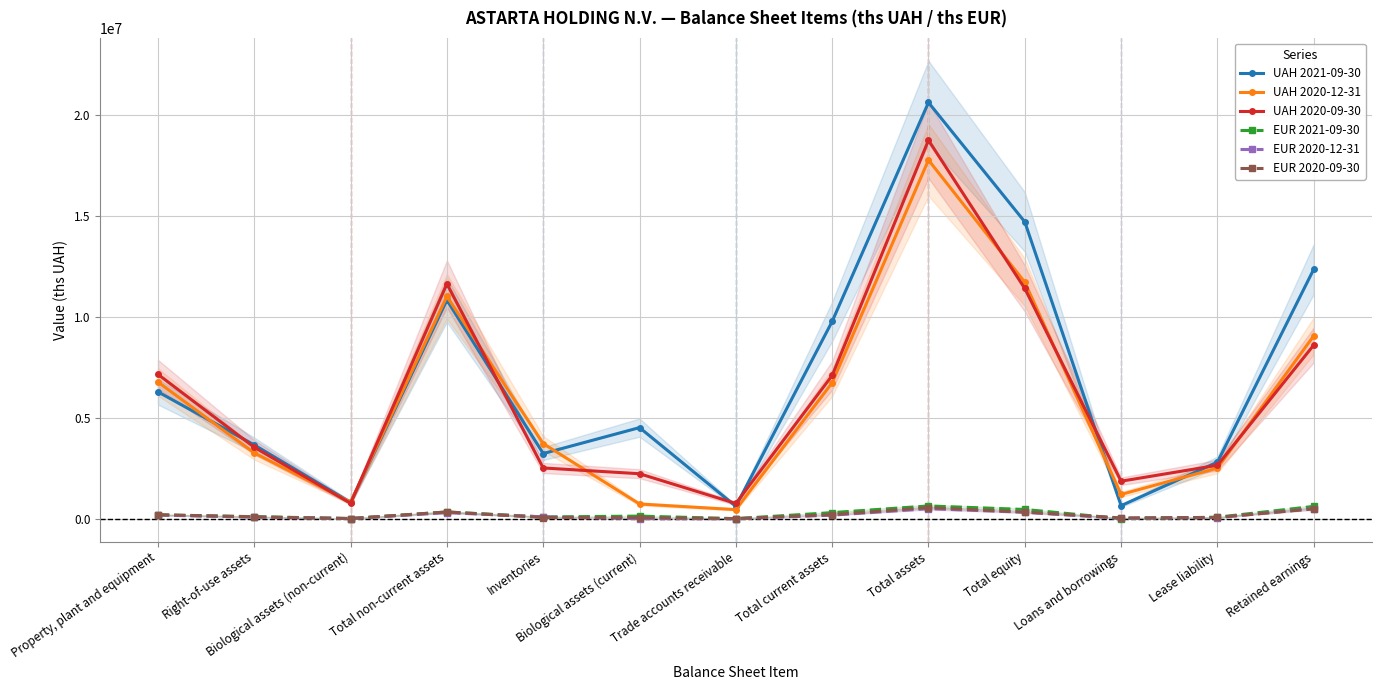

What is the label of the 4th point from the left?

Total non-current assets